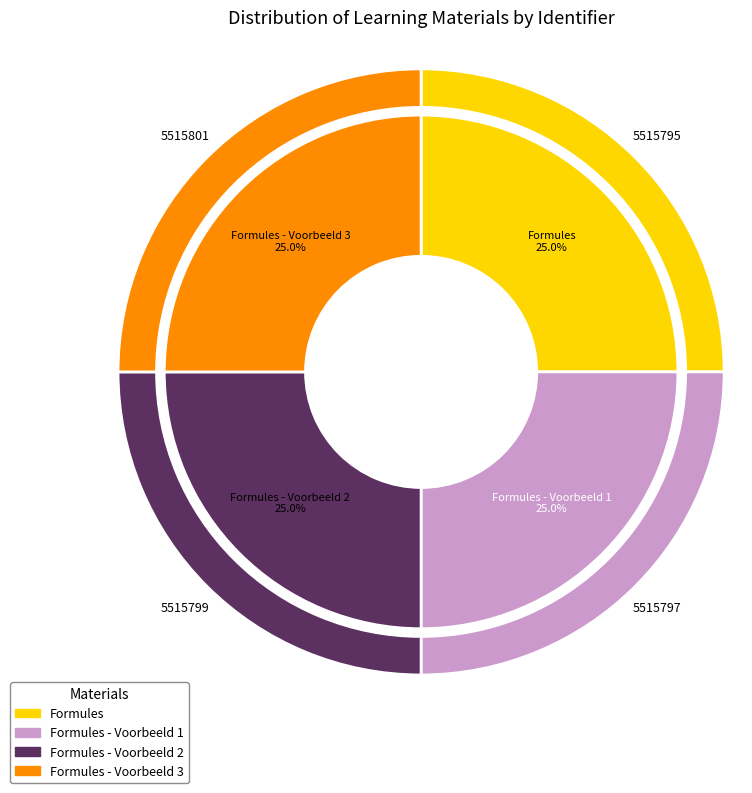

To the nearest percent, what percentage of the pie is Formules - Voorbeeld 1?

25%